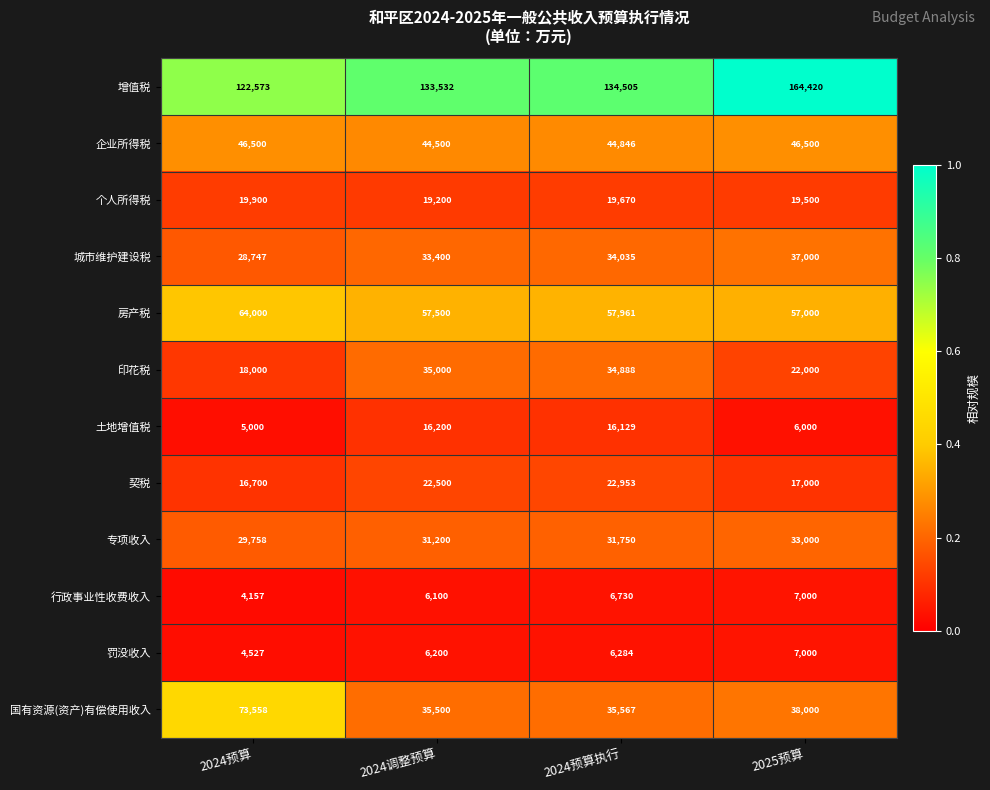

At which category is the sum across all series the highest?

2025预算